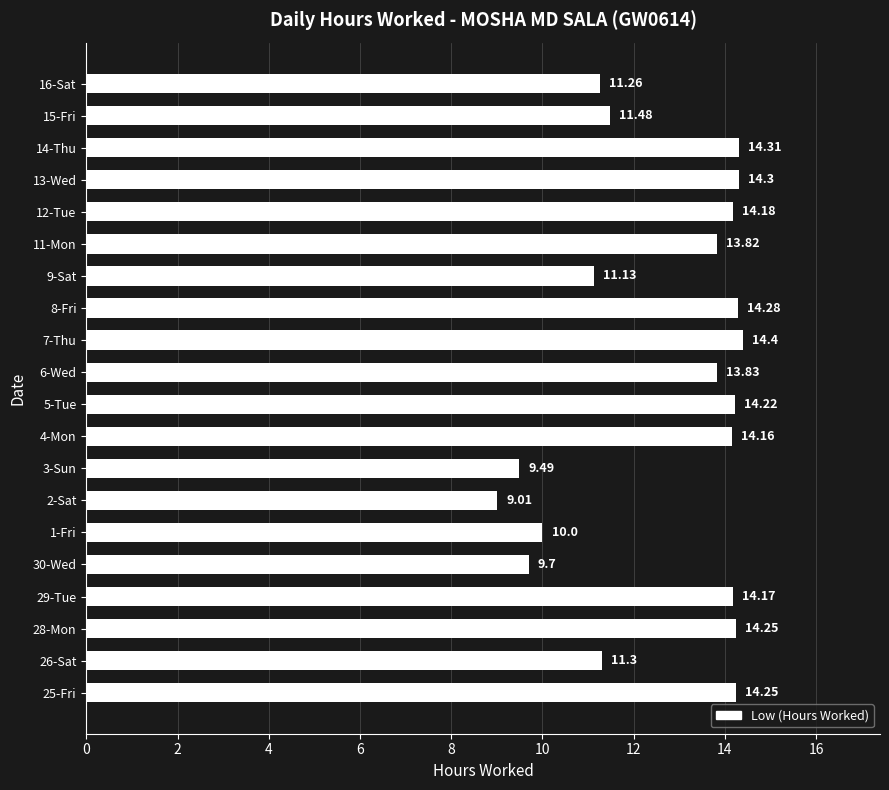

What is the change in value from 26-Sat to 11-Mon?

+2.5